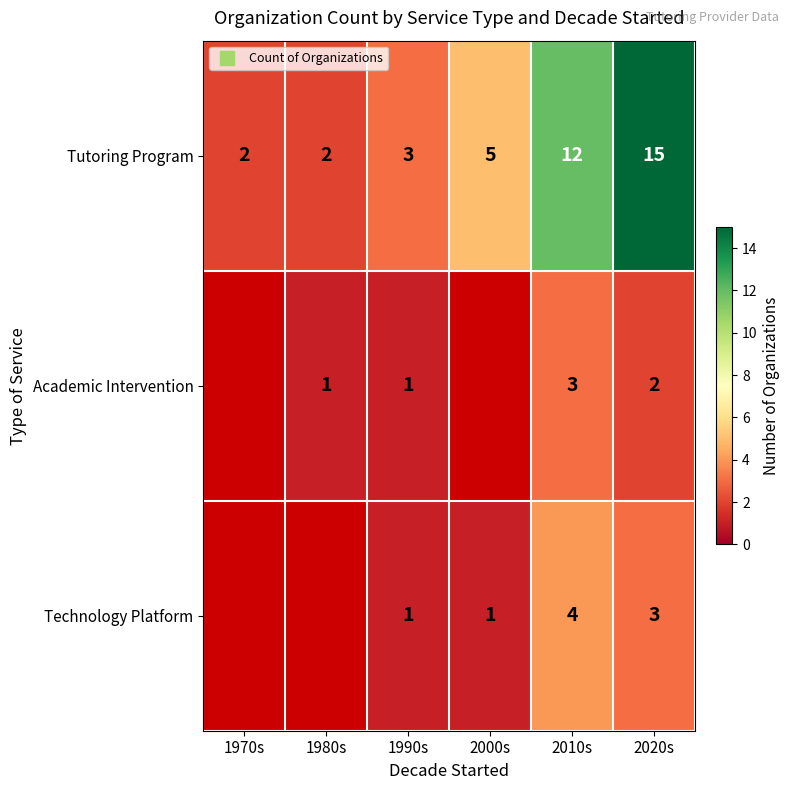

Is it true that Academic Intervention equals 3.0 at 2010s?

True